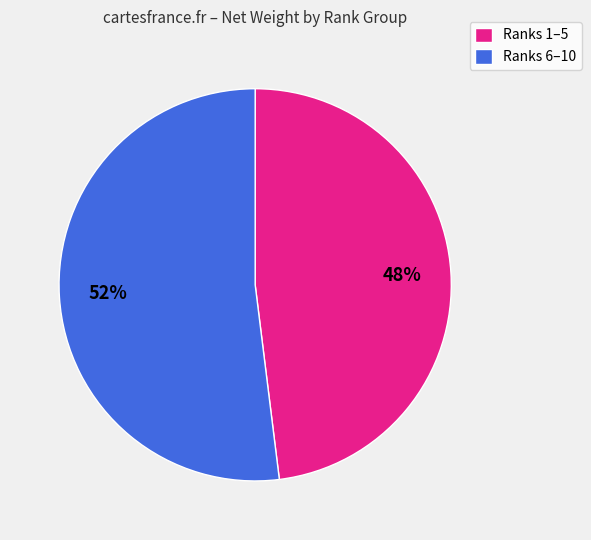

To the nearest percent, what portion does Ranks 1–5 represent?

48%